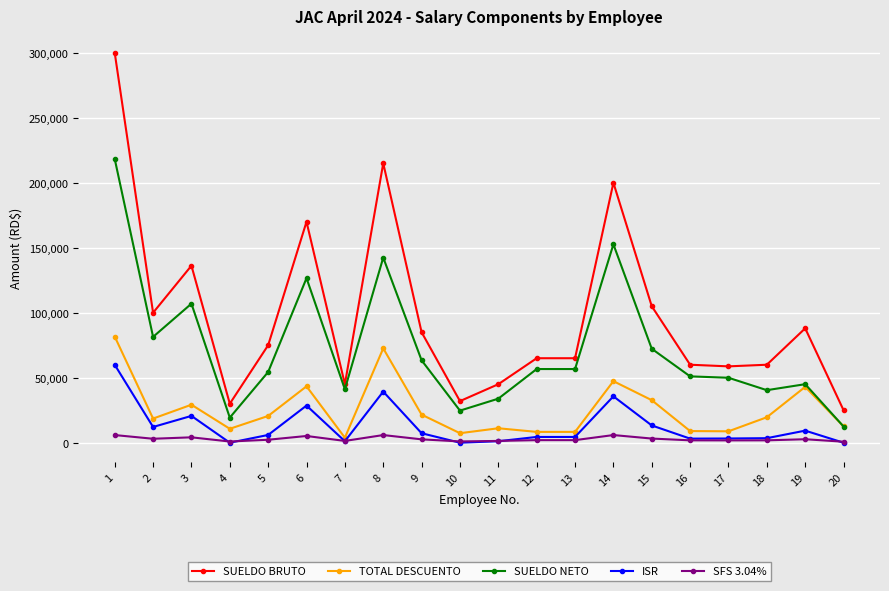

What is the difference between the second highest and minimum values in the SUELDO BRUTO series?

190000.0